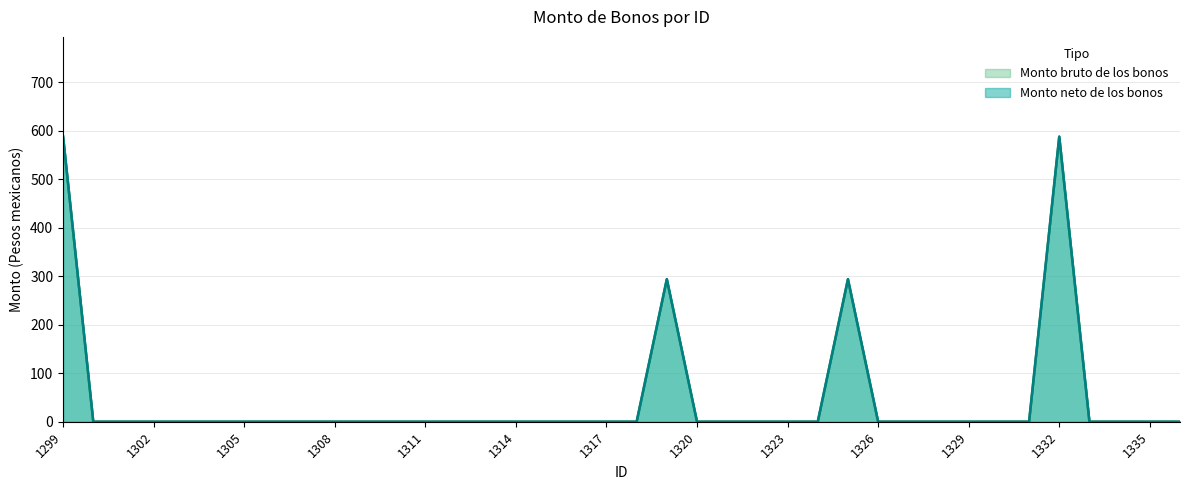

What are all the series names shown in the legend?

Monto bruto de los bonos, Monto neto de los bonos